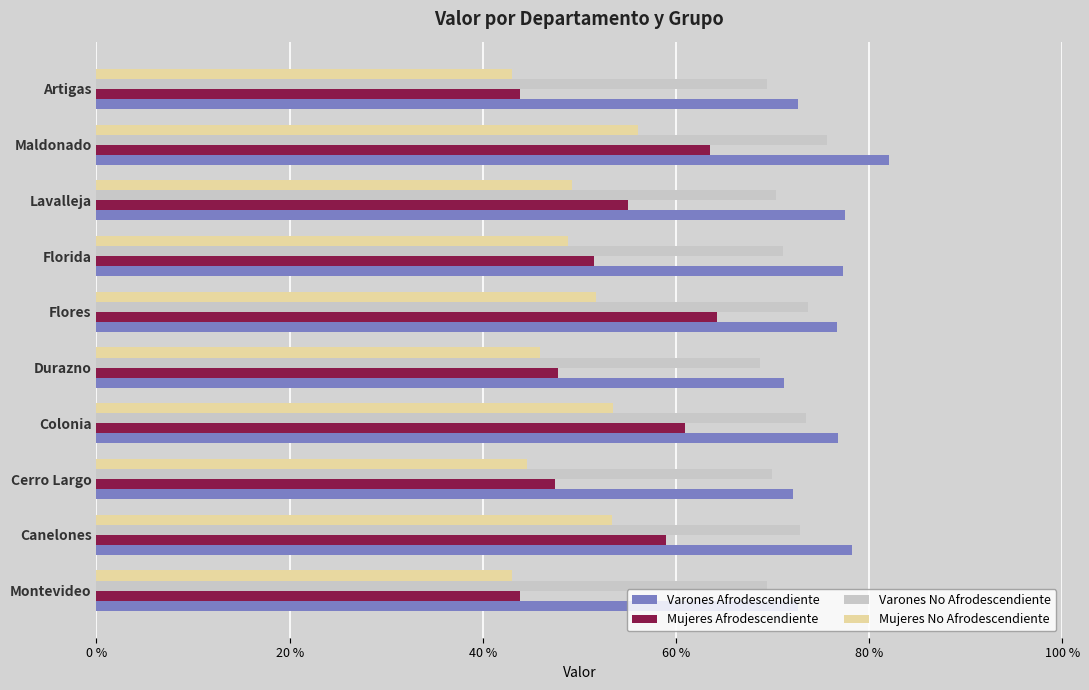

What is the highest value of the Mujeres Afrodescendiente series?

64.2